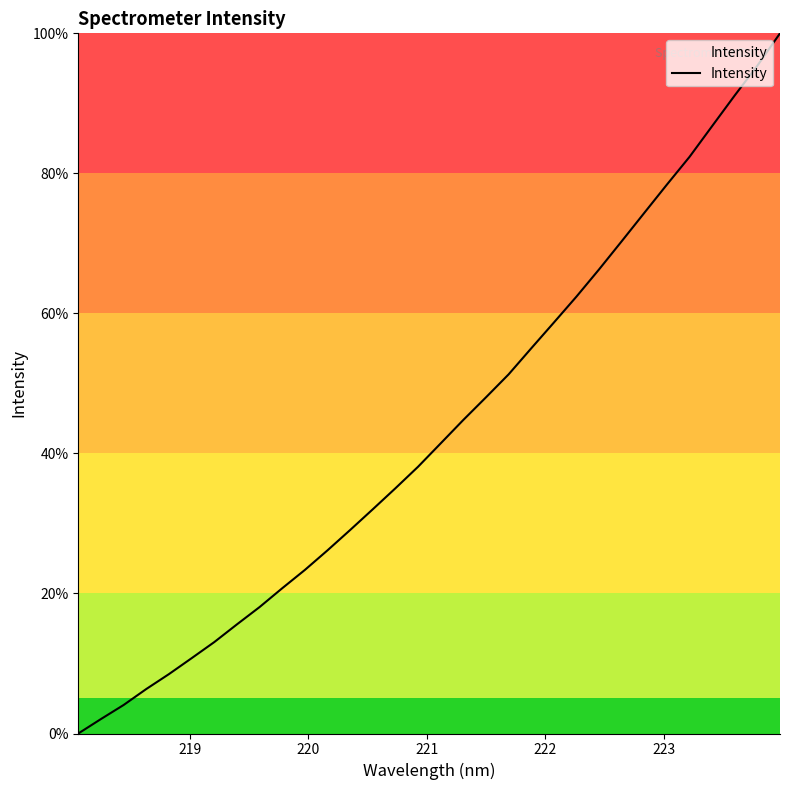

What is the difference between the maximum and minimum values?

100.0